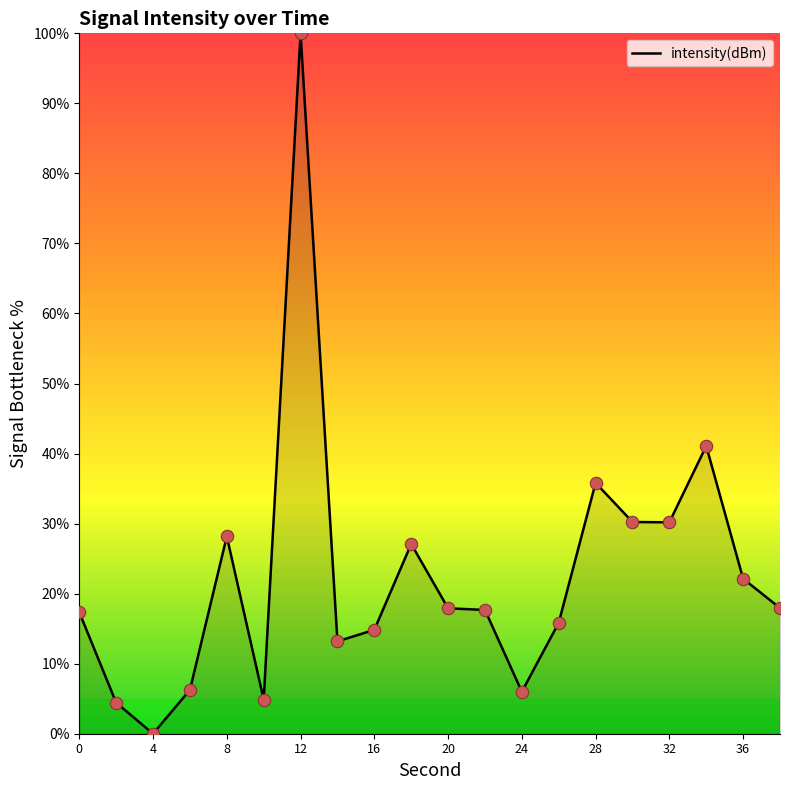

What is the greatest value displayed?

100.0